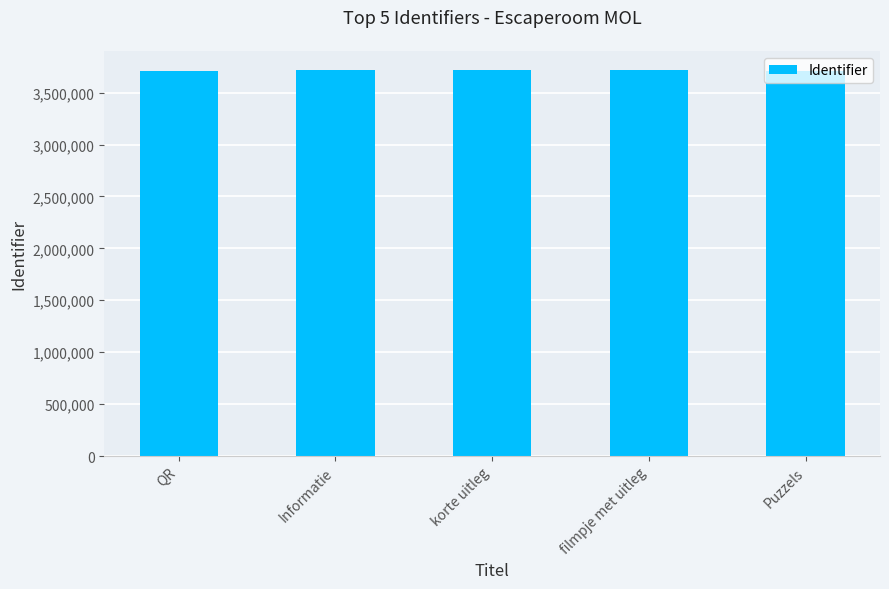

The value at korte uitleg is 3717341. True or false?

True